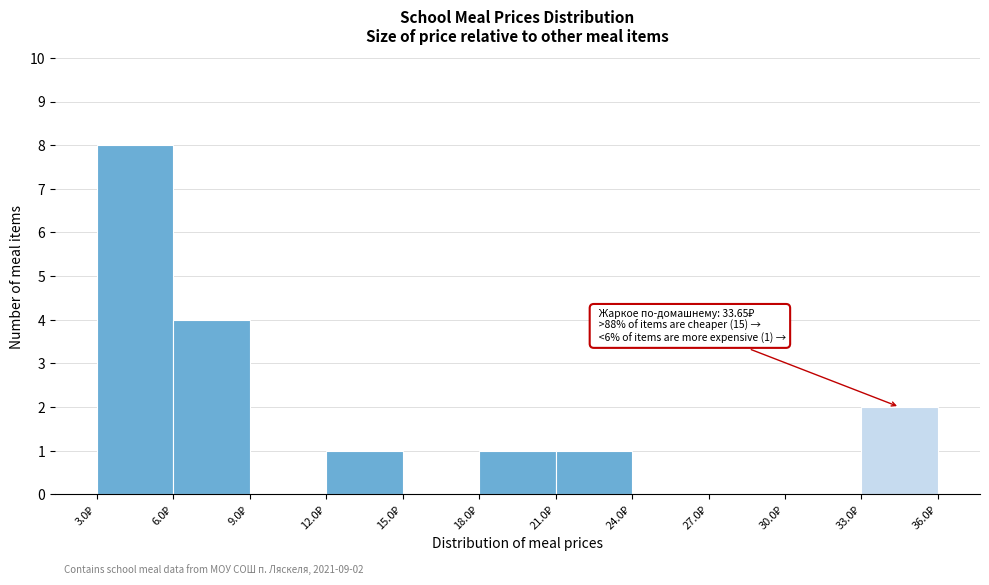

Over which range of the x-axis is the bar tallest?

3 to 6